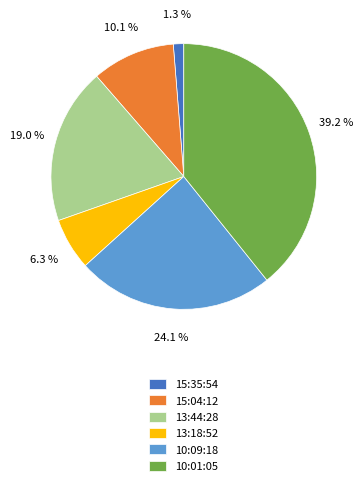

Count the number of slices in the pie.

6